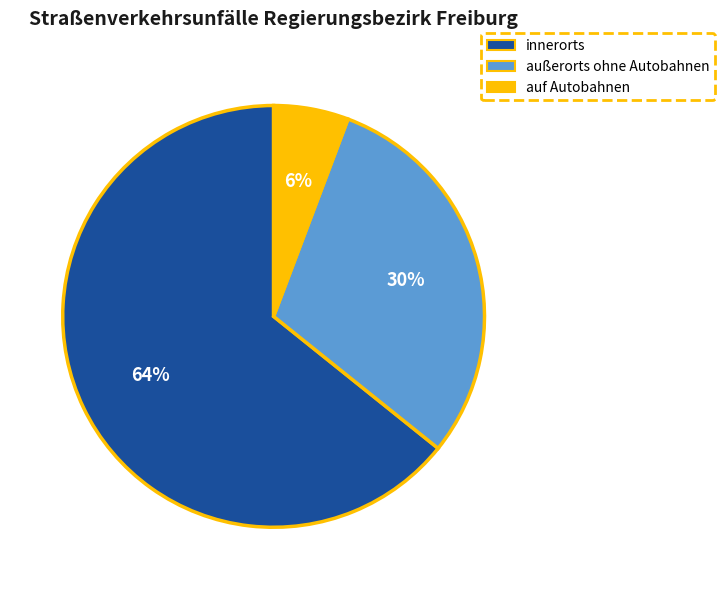

True or false: außerorts ohne Autobahnen accounts for 30% of the total.

True